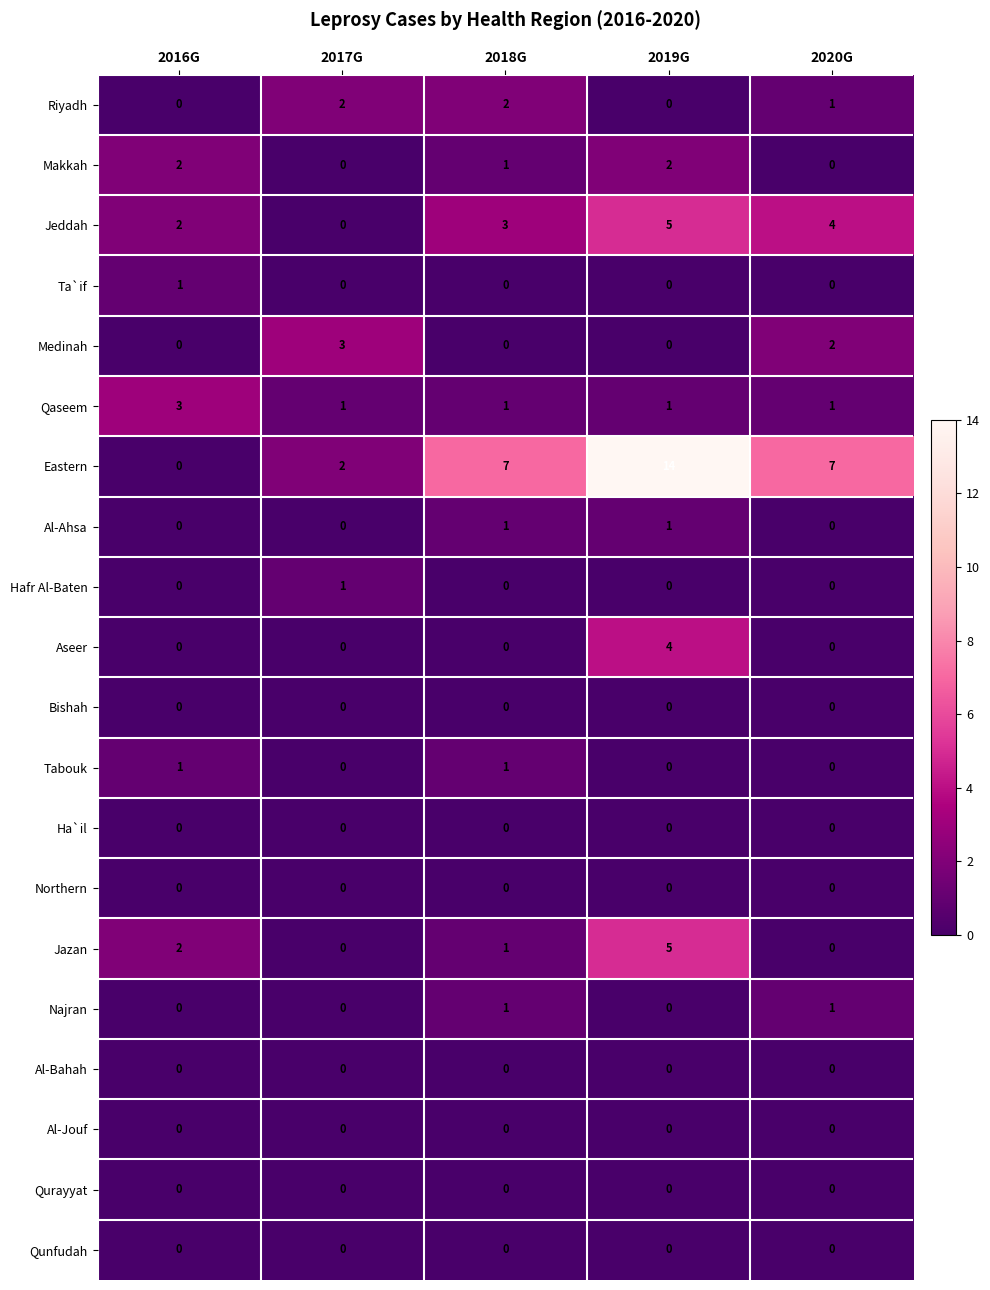

At how many categories does at least one series exceed 4?

3